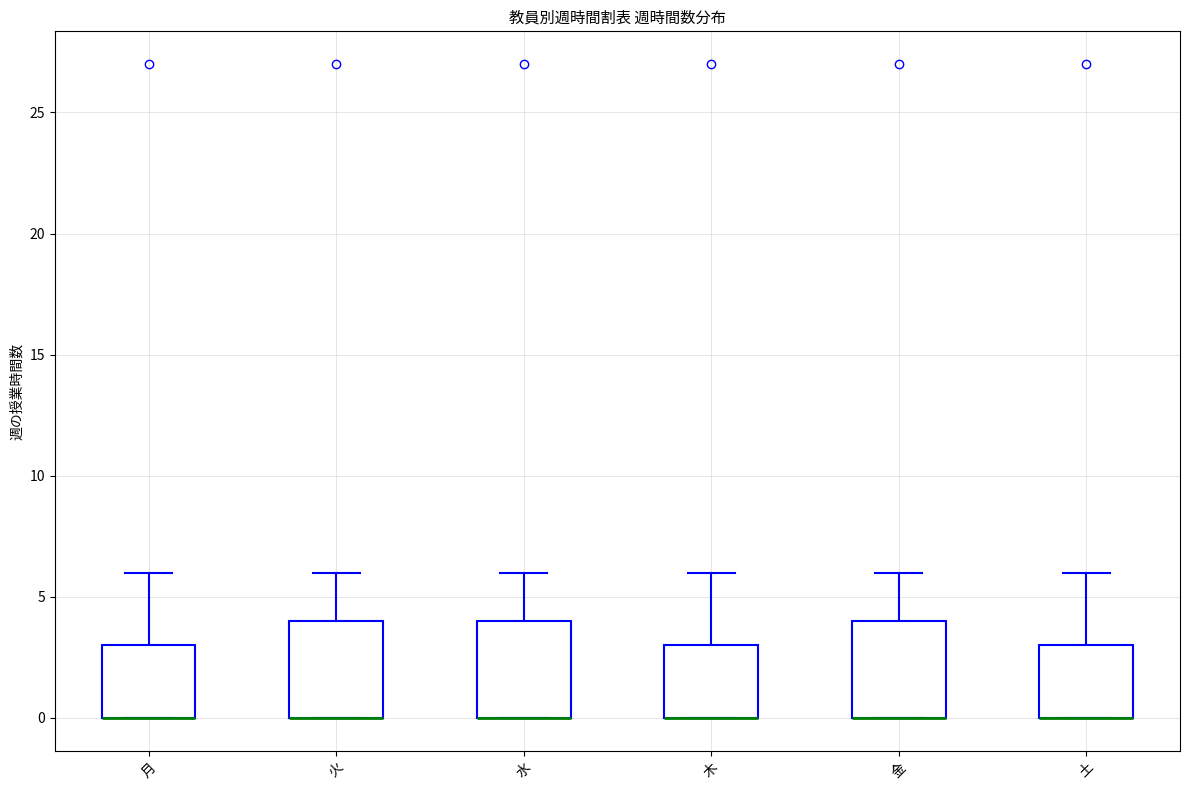

Reading left to right, transcribe this box plot: for each box, give where its median line is, the range the box spans, and where its two whiskers end, as read against the y-axis. The values are not printed on the chart, so give them approximately, as read against the axis.

月: median 0 (drawn on the box's lower edge), box 0 to 3, whiskers 0 to 6
火: median 0 (drawn on the box's lower edge), box 0 to 4, whiskers 0 to 6
水: median 0 (drawn on the box's lower edge), box 0 to 4, whiskers 0 to 6
木: median 0 (drawn on the box's lower edge), box 0 to 3, whiskers 0 to 6
金: median 0 (drawn on the box's lower edge), box 0 to 4, whiskers 0 to 6
土: median 0 (drawn on the box's lower edge), box 0 to 3, whiskers 0 to 6